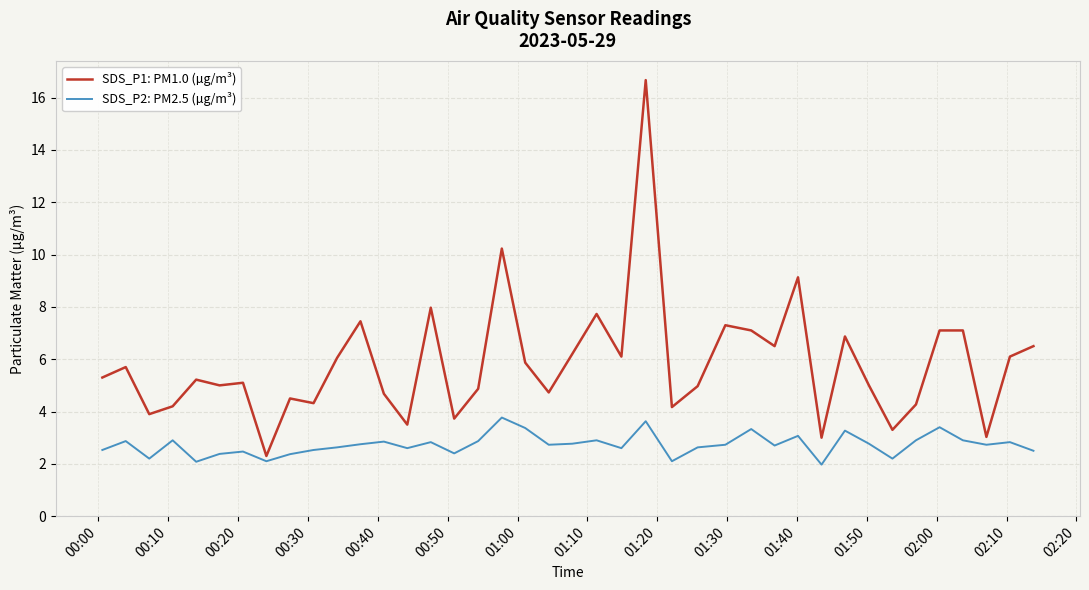

Does the chart have visible grid lines?

Yes